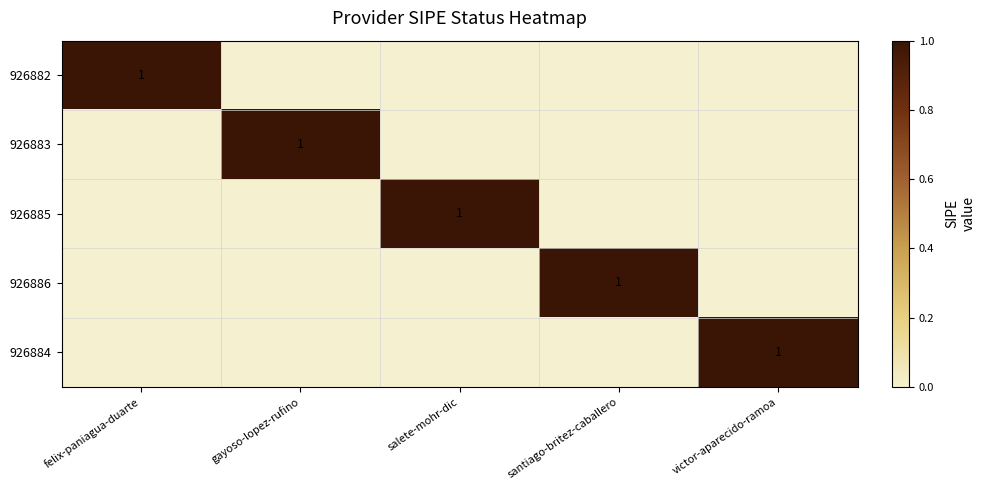

What is the spread (max minus min) of values at gayoso-lopez-rufino?

1